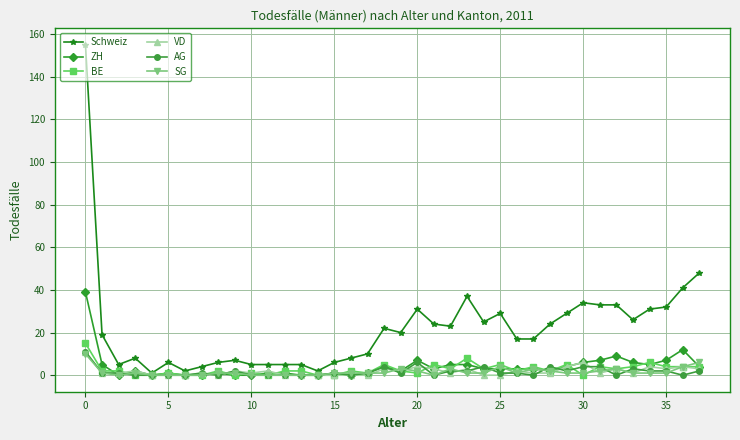

What is the difference between the maximum and second lowest values in the SG series?

10